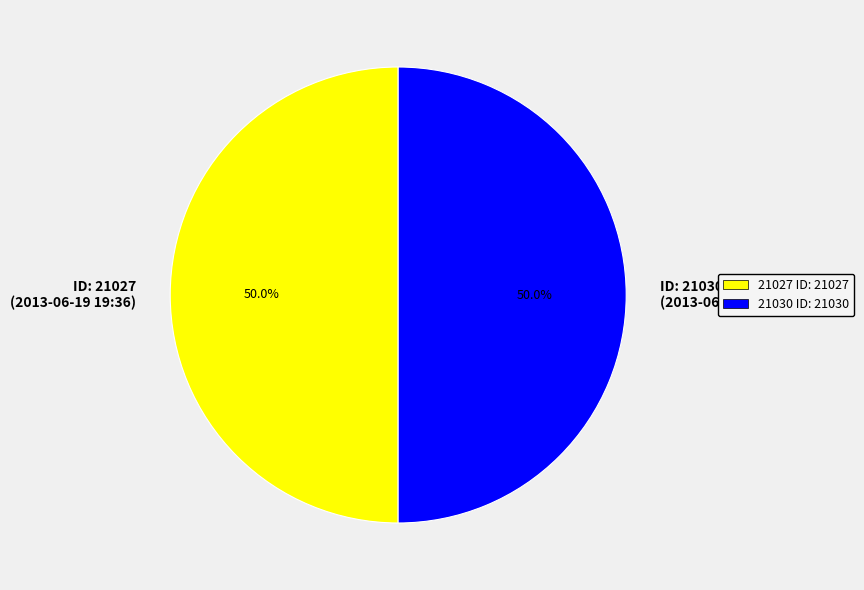

Combined, do ID: 21027 (2013-06-19 19:36) and ID: 21030 (2013-06-19 19:43) account for over 50%?

Yes